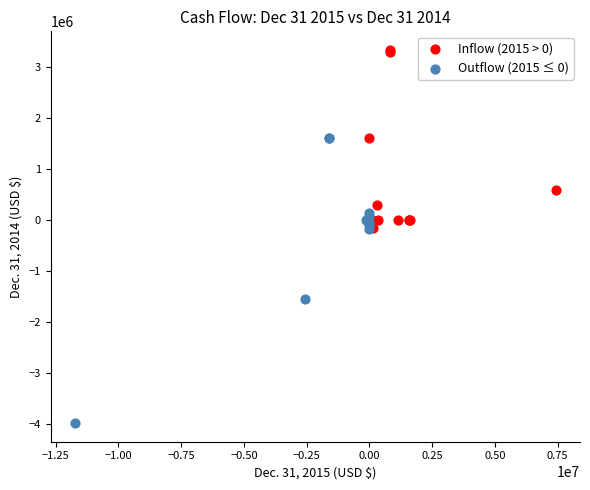

Which series reaches the minimum Y coordinate?

Outflow (2015 ≤ 0)